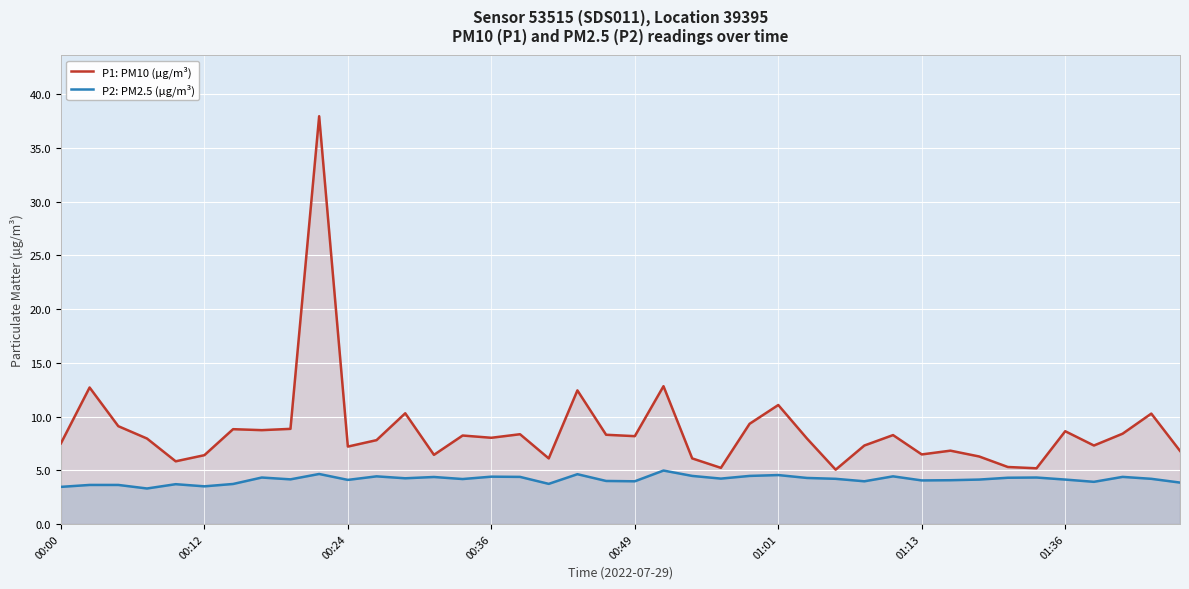

At how many categories does at least one series exceed 3?

40